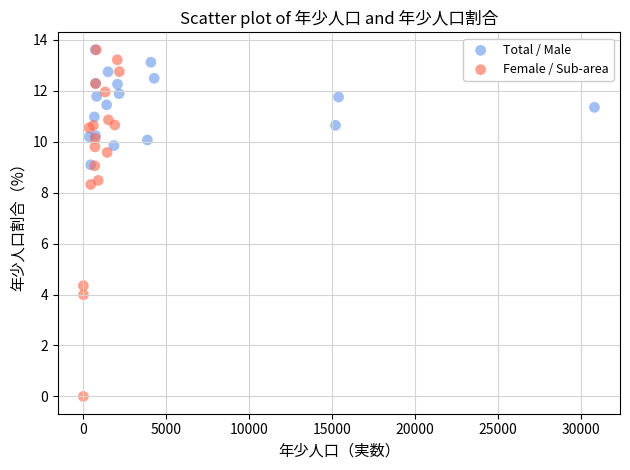

Which series reaches the minimum Y coordinate?

Female / Sub-area